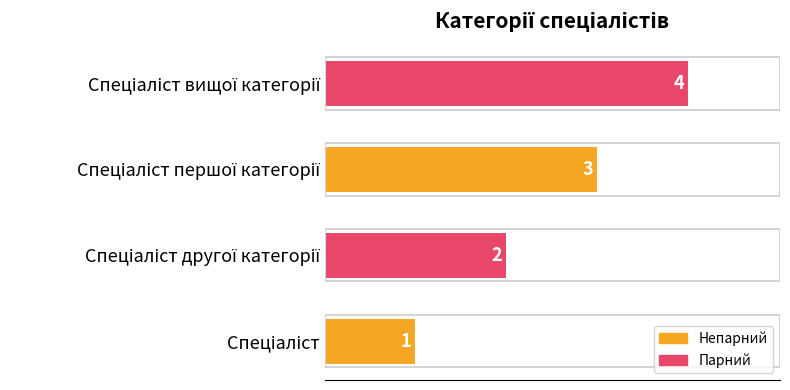

What is the maximum value shown in the chart?

4